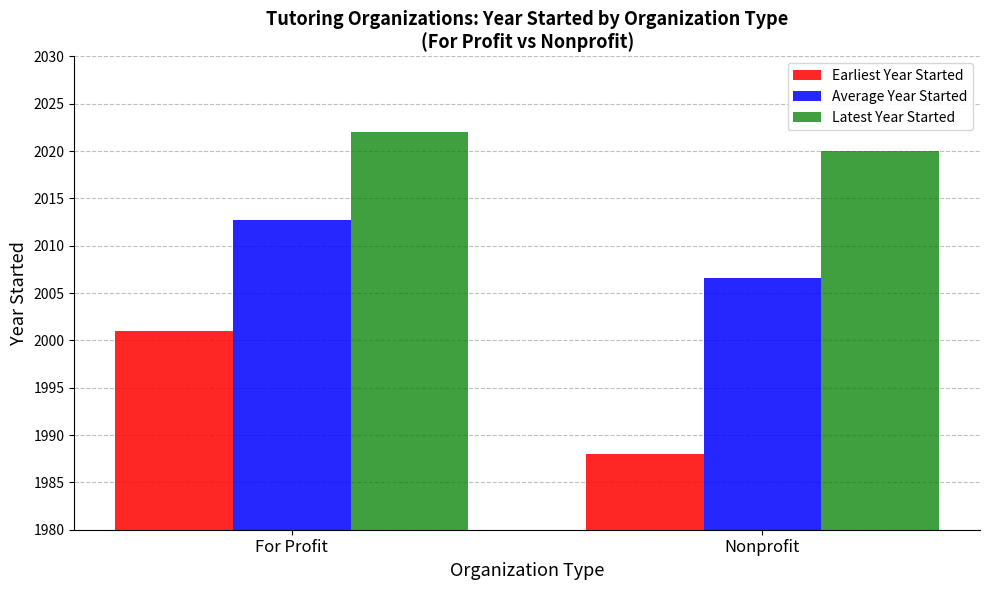

How many bars are there in total?

6